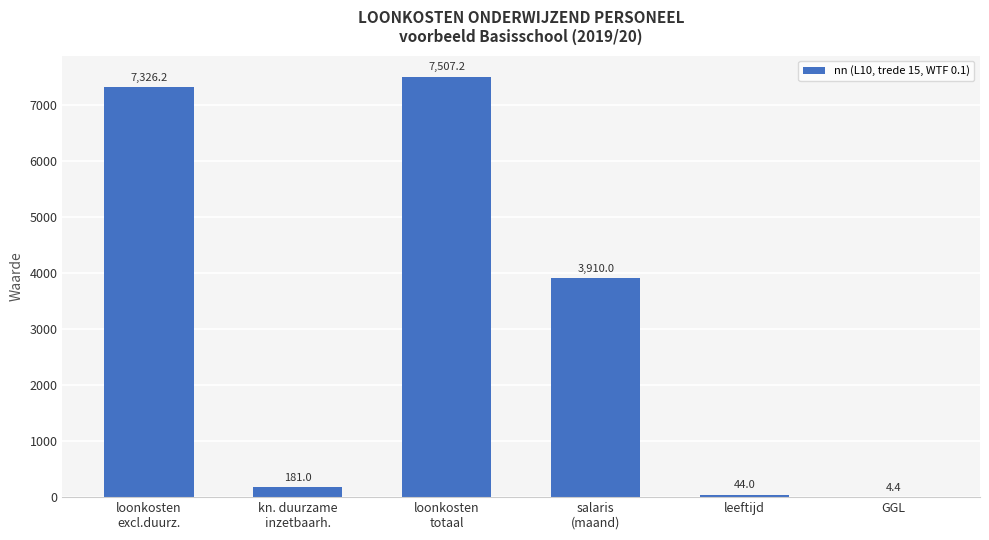

What is the greatest value displayed?

7507.2